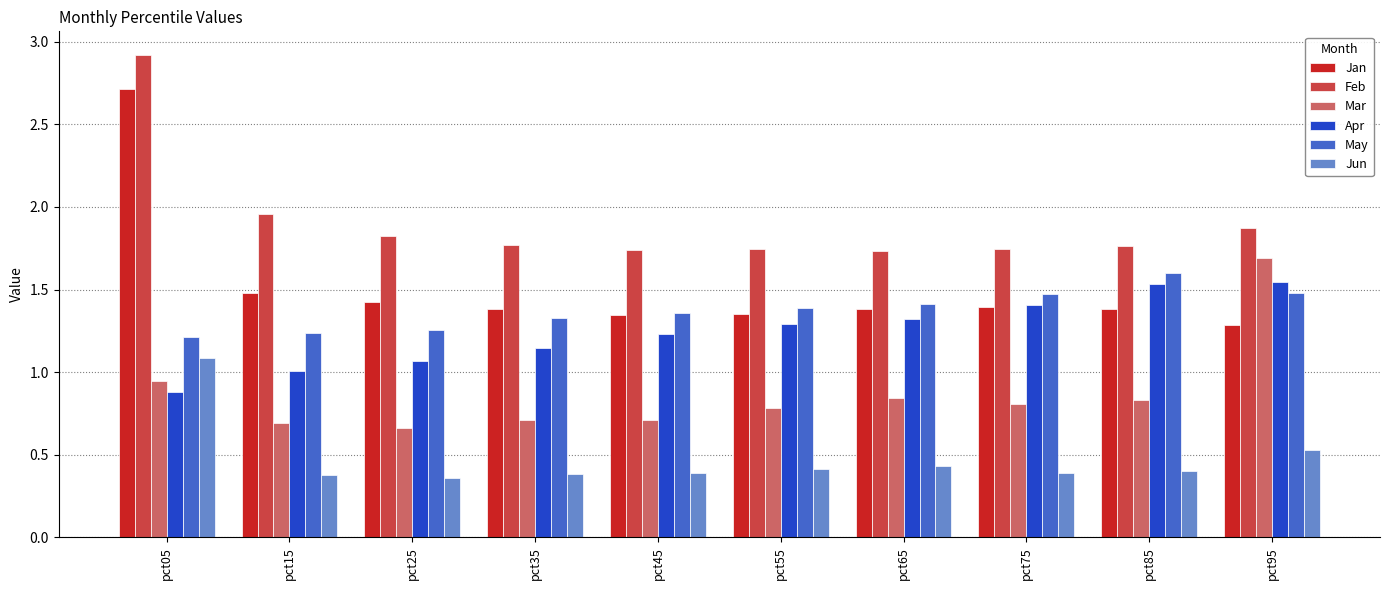

Which series has the largest total across all categories?

Feb